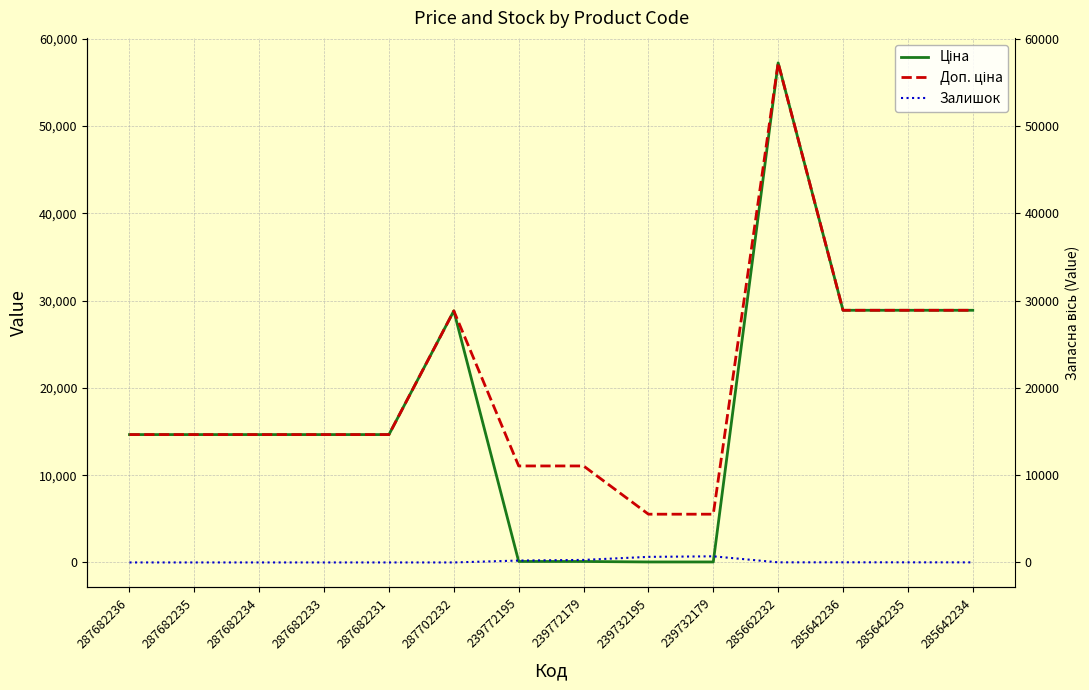

True or false: Доп. ціна and Залишок intersect in this chart.

False